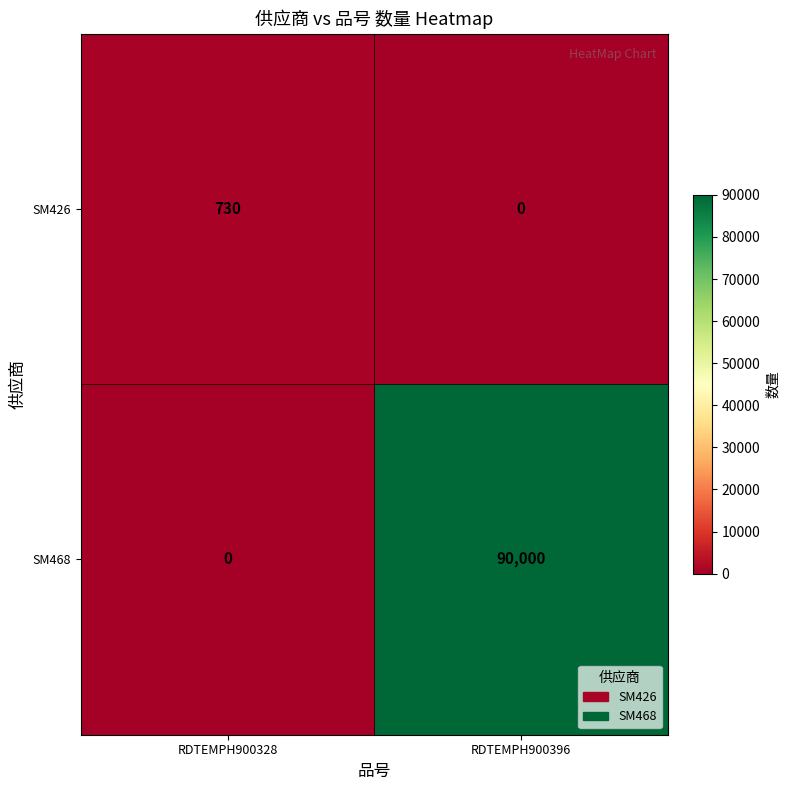

What is the maximum value shown in the chart?

90000